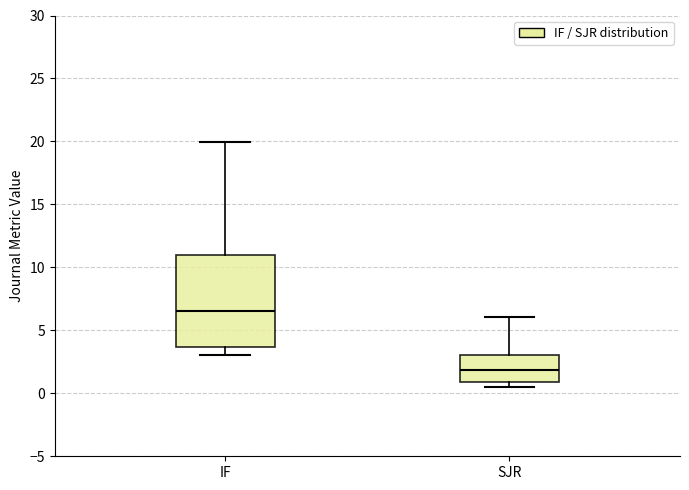

Which box's median line is the lowest?

SJR